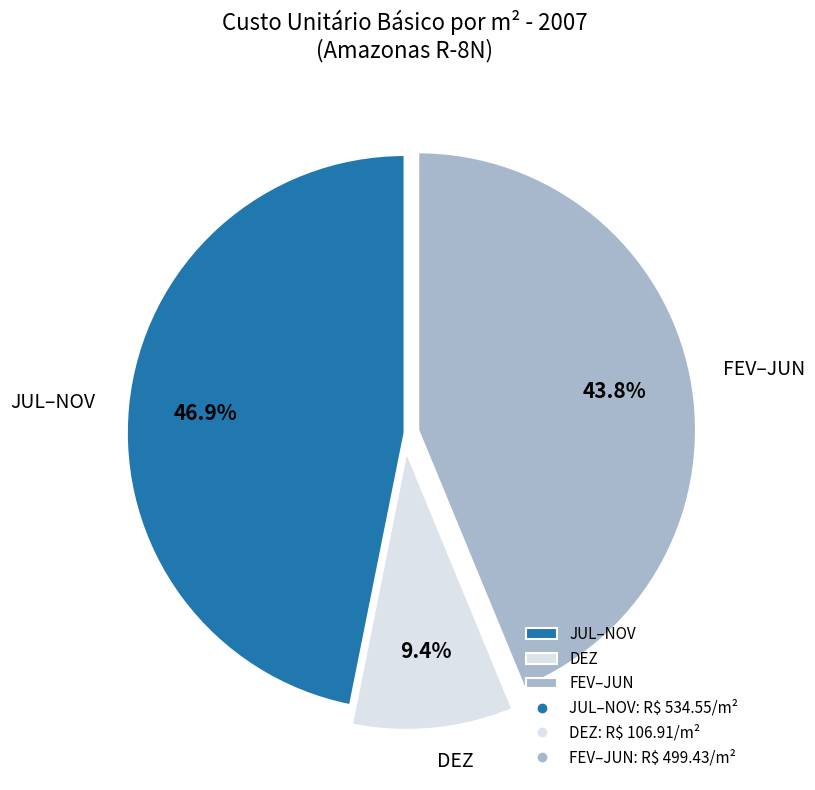

How many segments does this pie chart have?

3